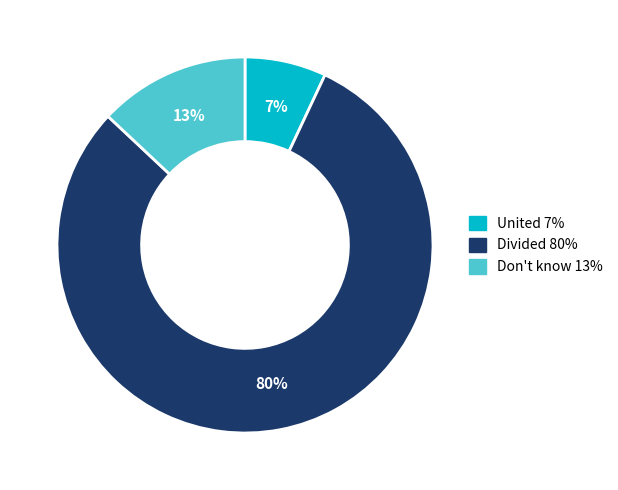

To the nearest percent, what is the difference between the Divided and United slice percentages?

73%